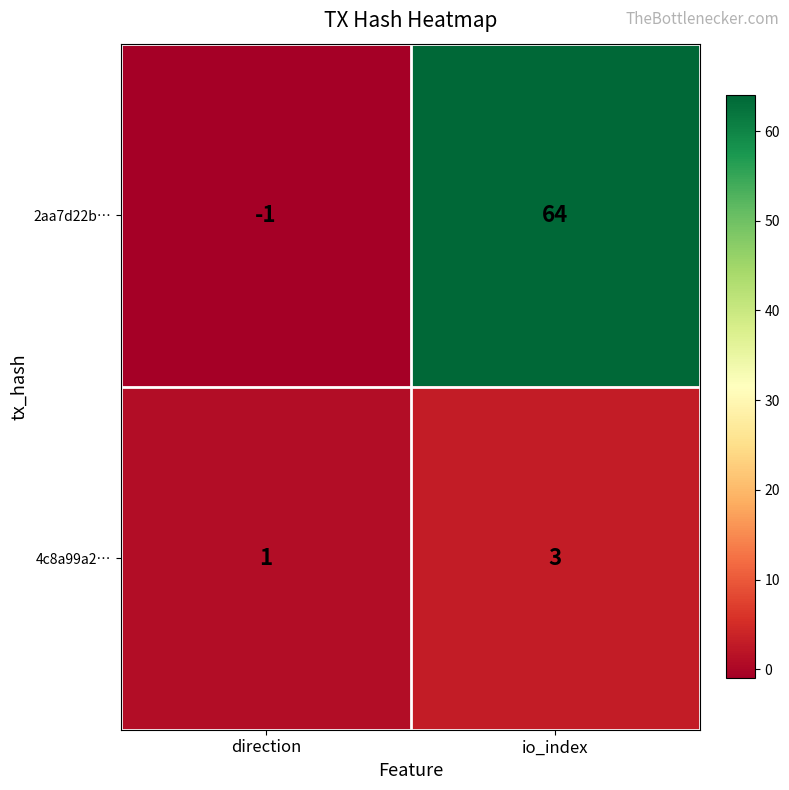

Is it true that 2aa7d22b… equals -1 at direction?

True